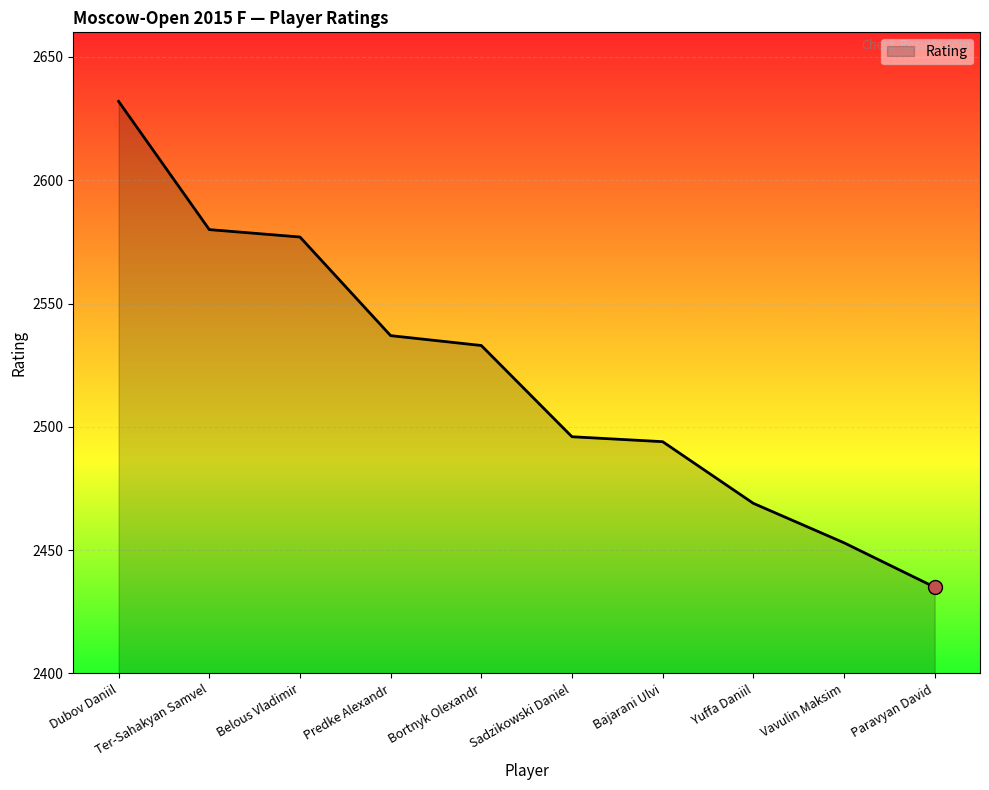

What is the change in value from Dubov Daniil to Sadzikowski Daniel?

-136